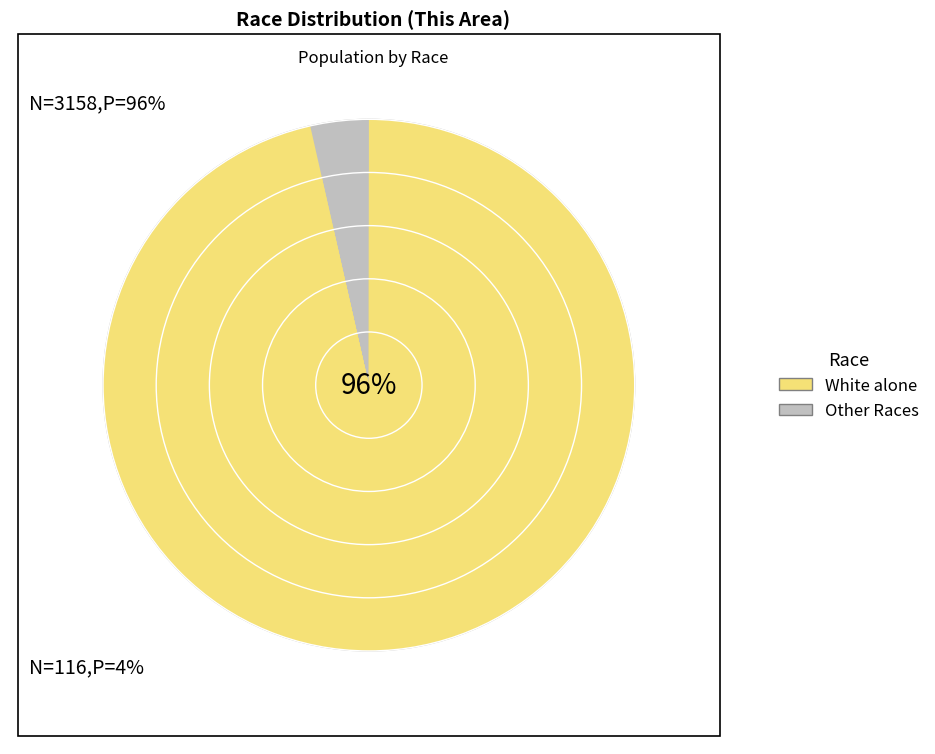

Is there any slice that represents more than half of the pie?

Yes